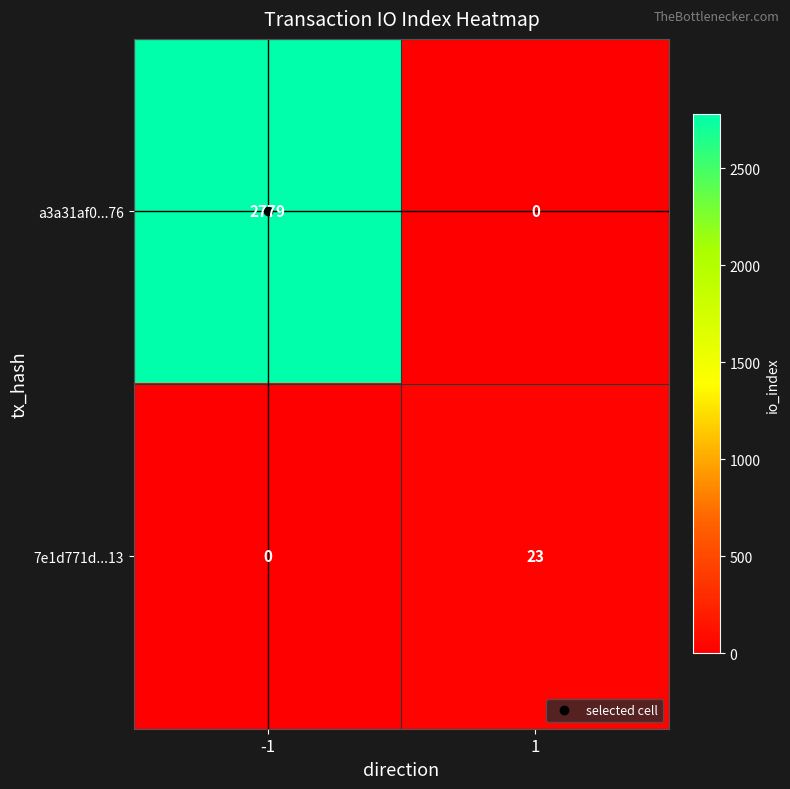

How many distinct data groups are displayed?

2